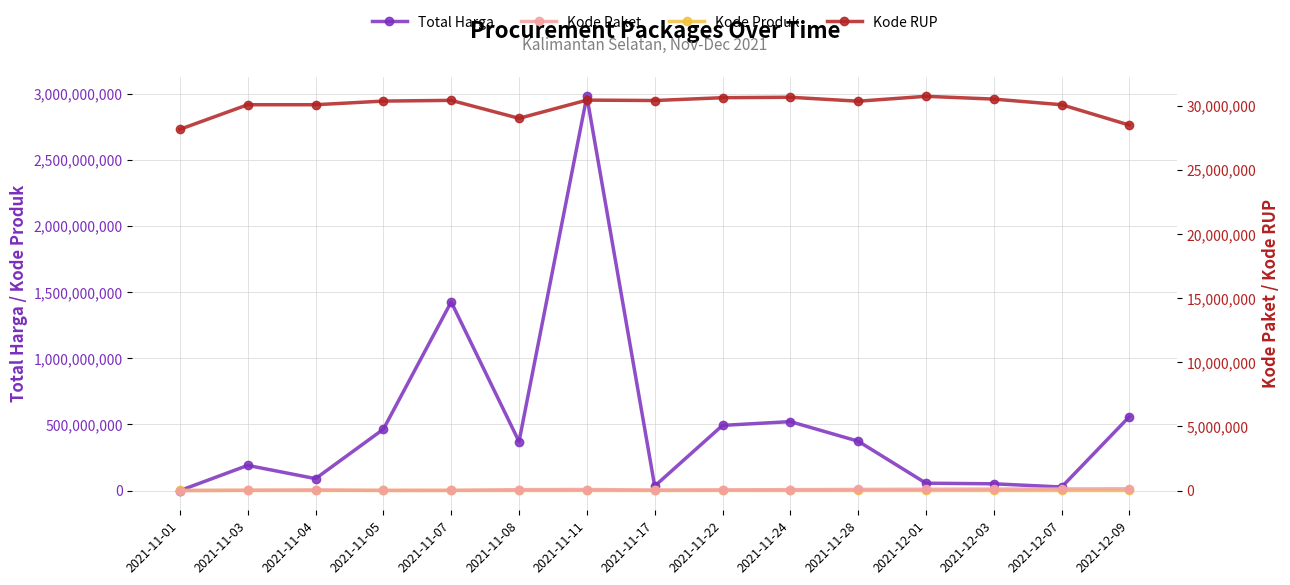

Which series has the widest spread of values?

Total Harga